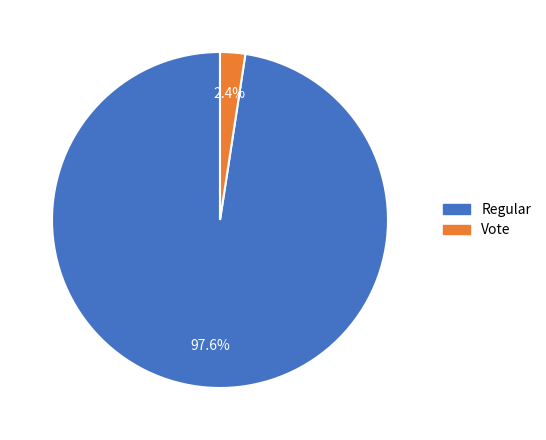

To the nearest percent, what is the difference between the Regular and Vote slice percentages?

95%